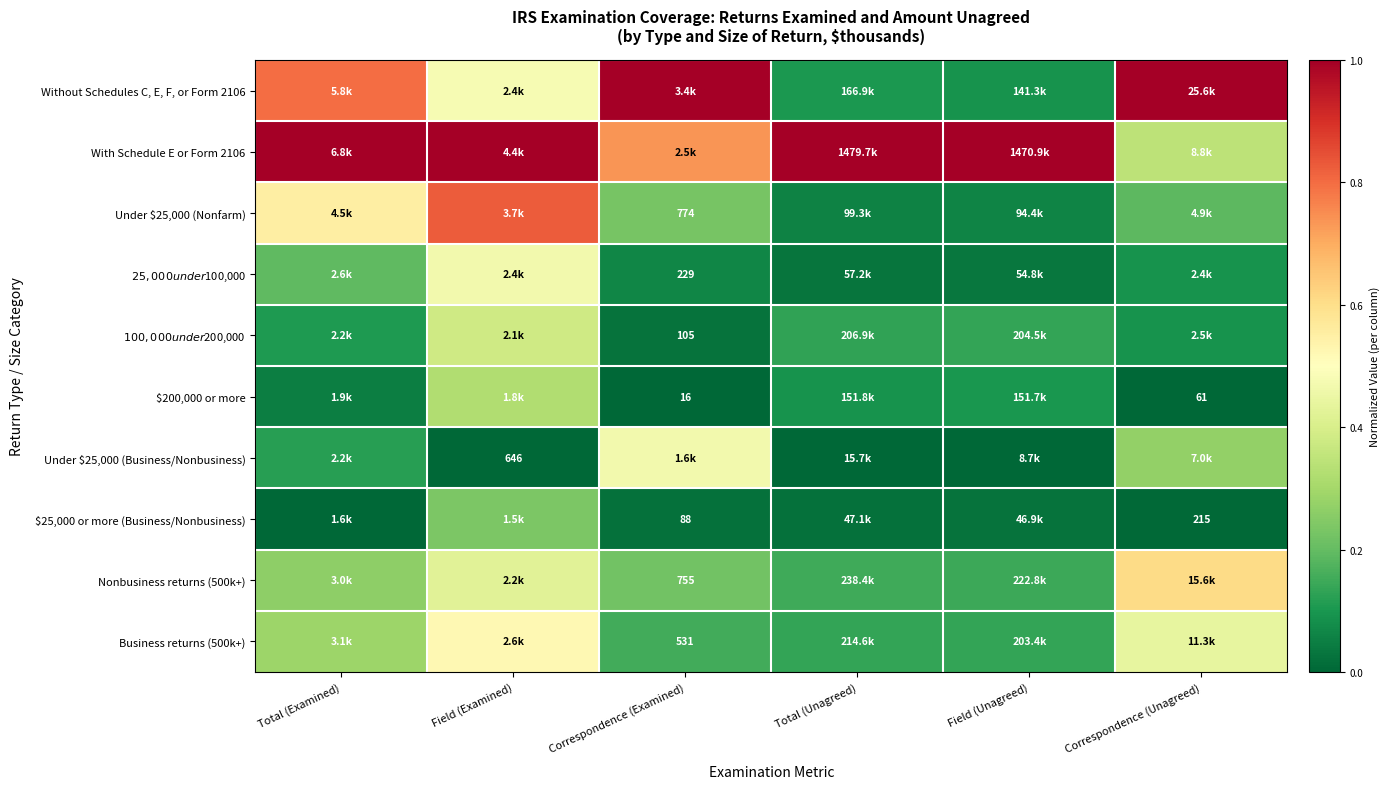

Where is With Schedule E or Form 2106 nearest to the value 0?

Correspondence (Unagreed)